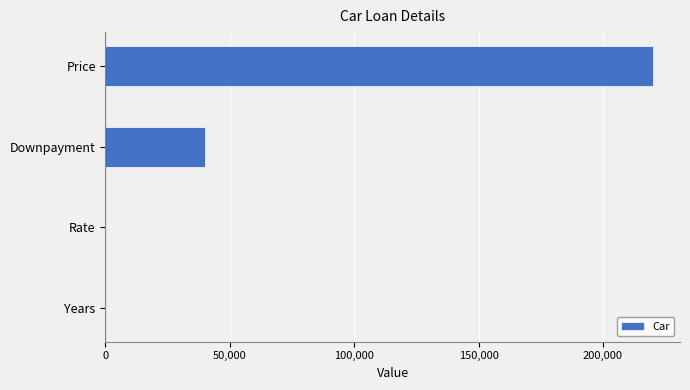

At which category does the chart reach its peak across all series?

Price